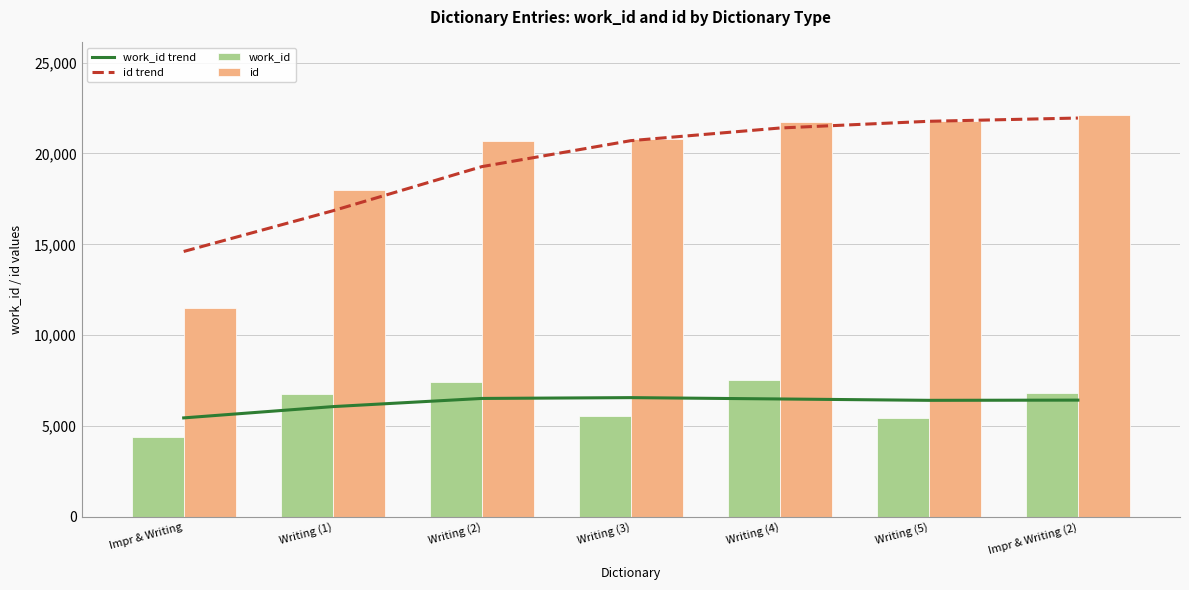

At which label does id first exceed 20779?

Writing (4)